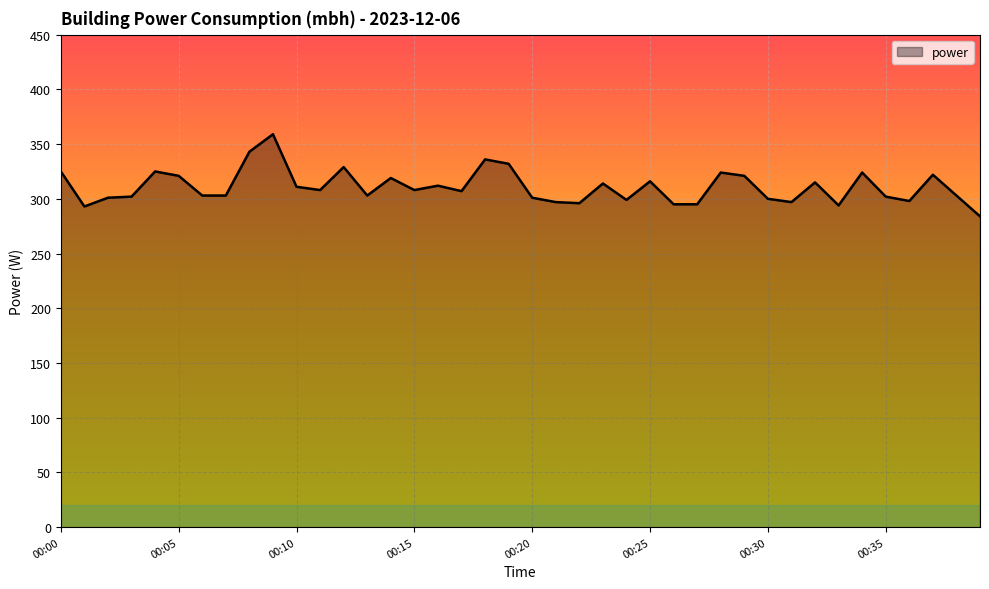

What is the minimum value shown in the chart?

284